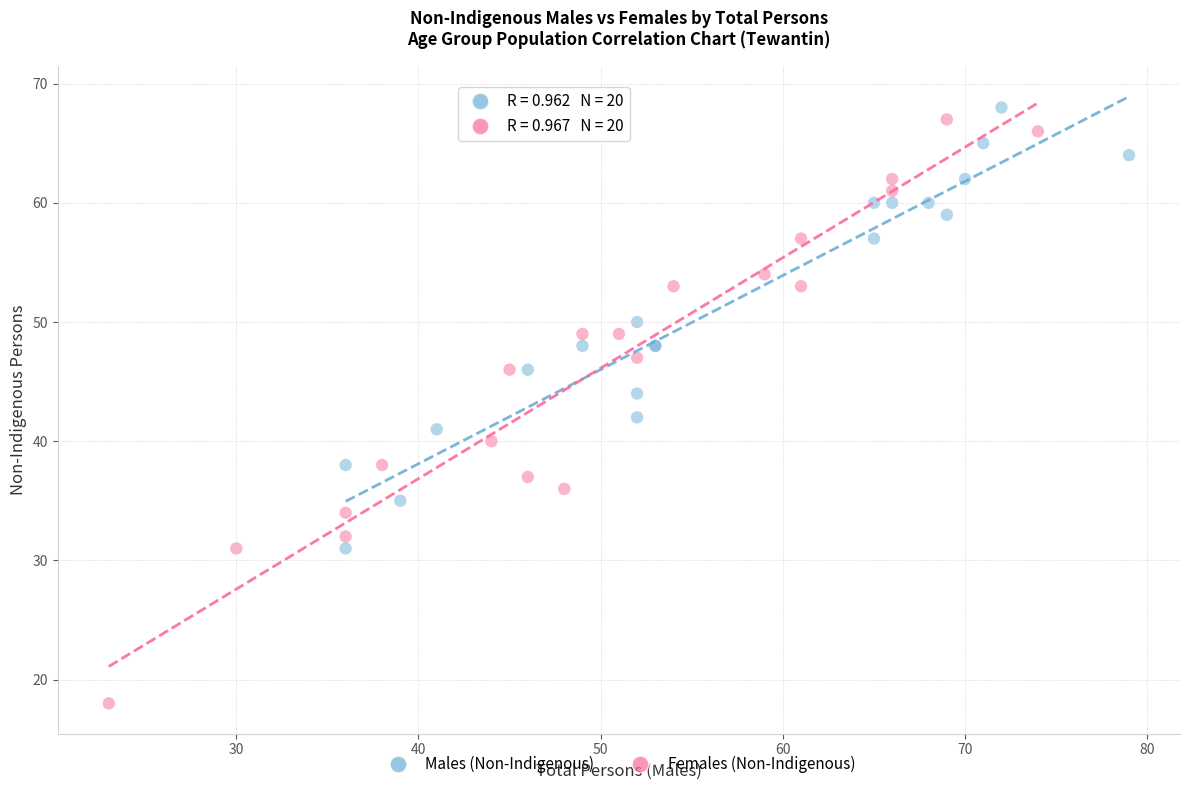

Which series has the largest Y range (max minus min)?

Females (Non-Indigenous)